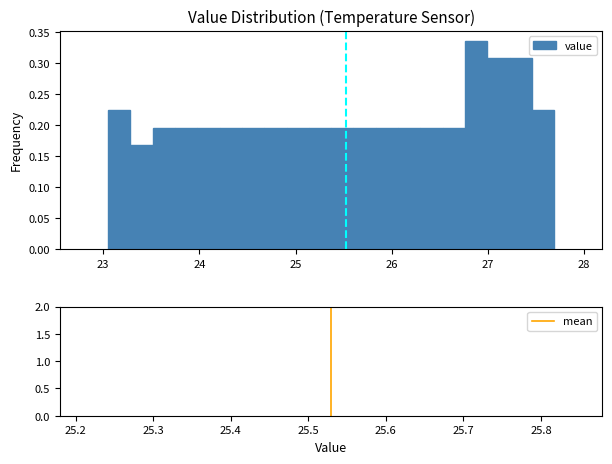

Read against the x-axis, roughly where is the centre of the tallest bar?

26.9